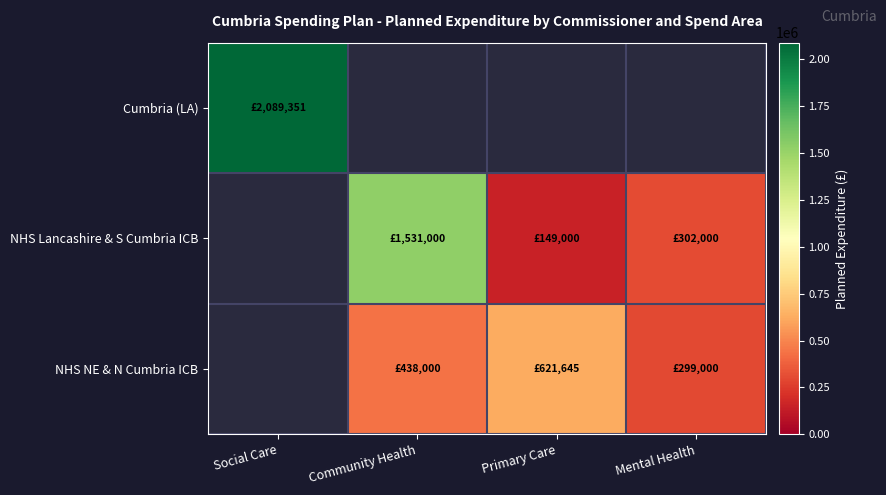

Rank the series by their average value, from highest to lowest.

Cumbria (LA), NHS Lancashire & S Cumbria ICB, NHS NE & N Cumbria ICB